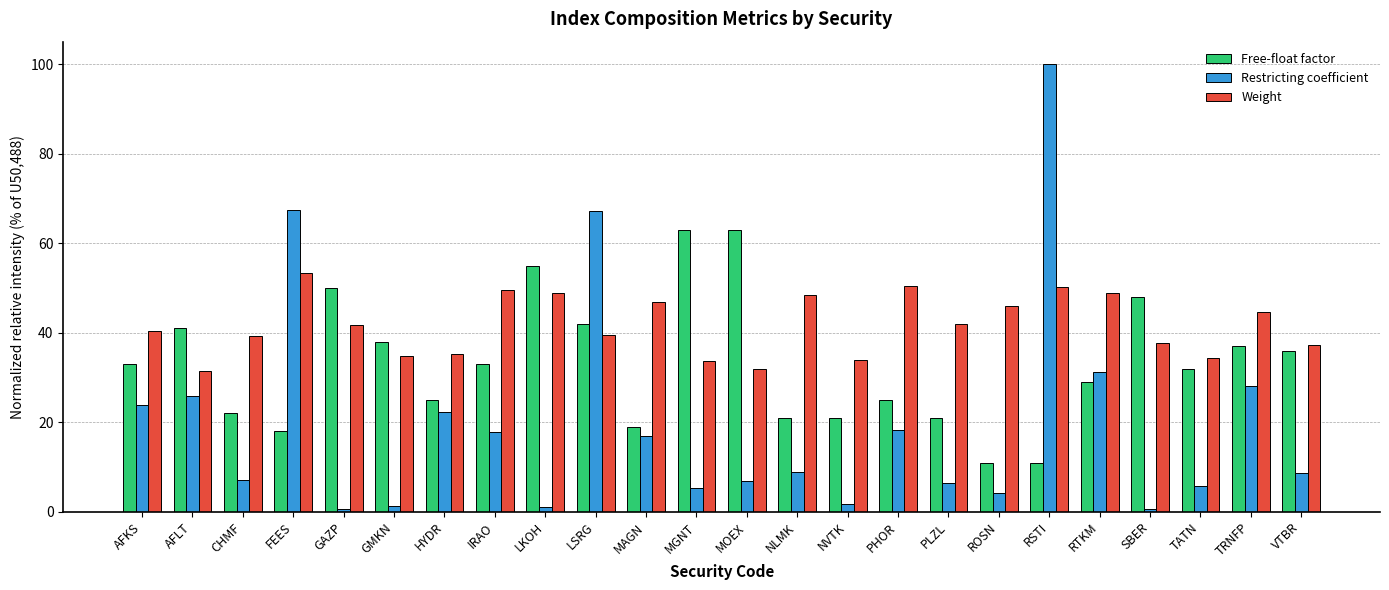

Which series has the largest range (max minus min)?

Restricting coefficient